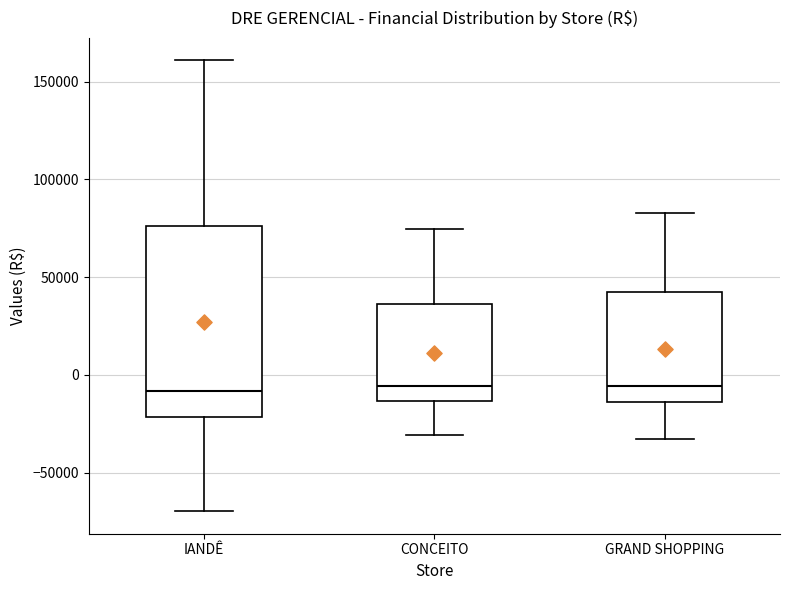

Reading left to right, read every box against the y-axis: the position of its median line, the range the box covers, and the ends of its whiskers. The values are not printed on the chart, so give them approximately, as read against the axis.

IANDÊ: median -10000, box -20000 to 75000, whiskers -70000 to 160000
CONCEITO: median -5000, box -15000 to 35000, whiskers -30000 to 75000
GRAND SHOPPING: median -5000, box -15000 to 40000, whiskers -35000 to 85000